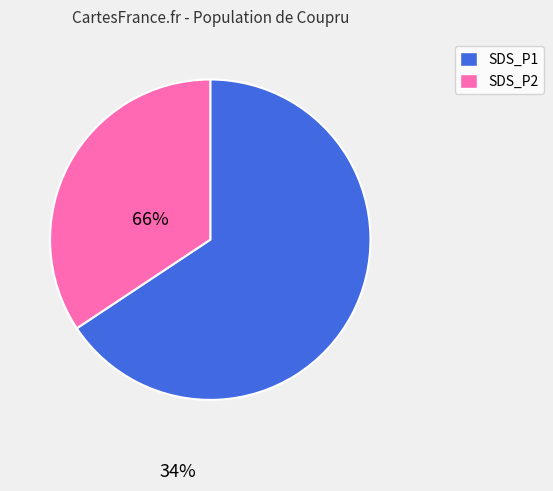

What is the ratio of the value at SDS_P1 to the value at SDS_P2?

1.9